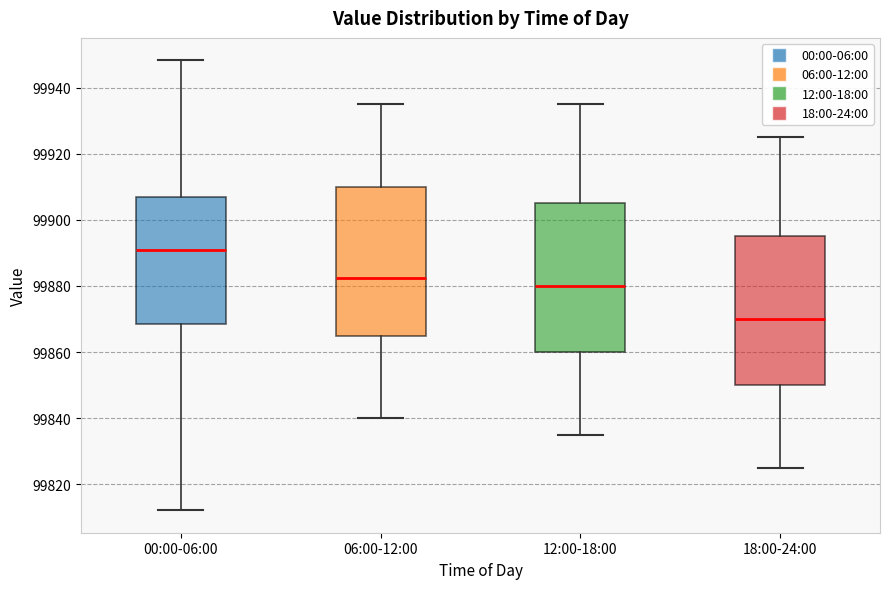

Which box's median line is the highest?

00:00-06:00